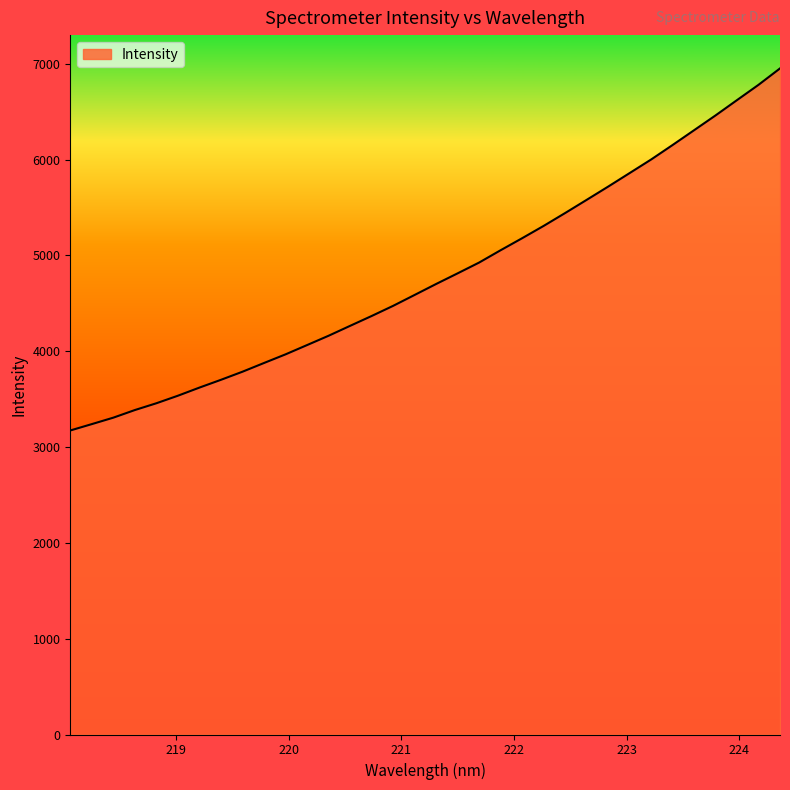

What is the smallest value displayed?

3172.6